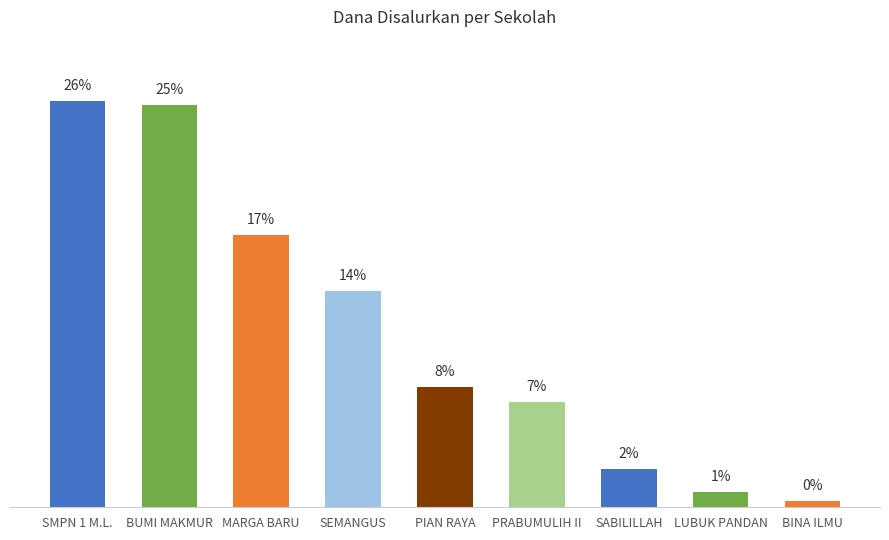

Between SABILILLAH and MARGA BARU, which is larger?

MARGA BARU